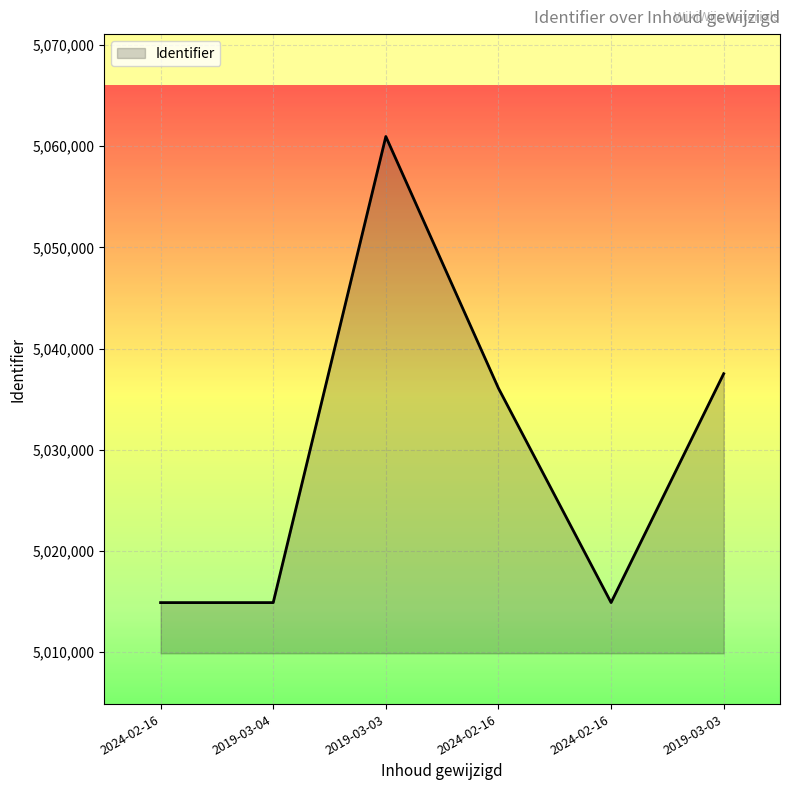

How many lines are shown in the chart?

1